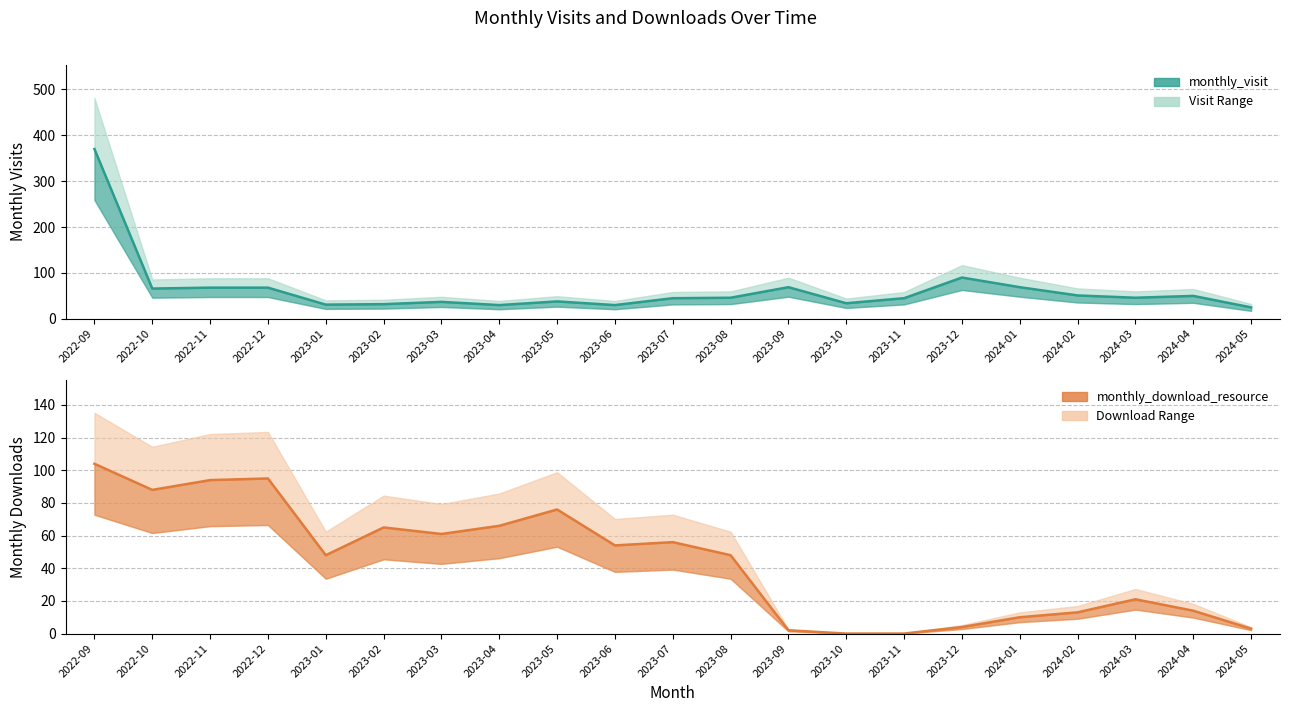

Which series ends up on top after the final intersection of monthly_visit (line) and monthly_download_resource (line)?

monthly_visit (line)